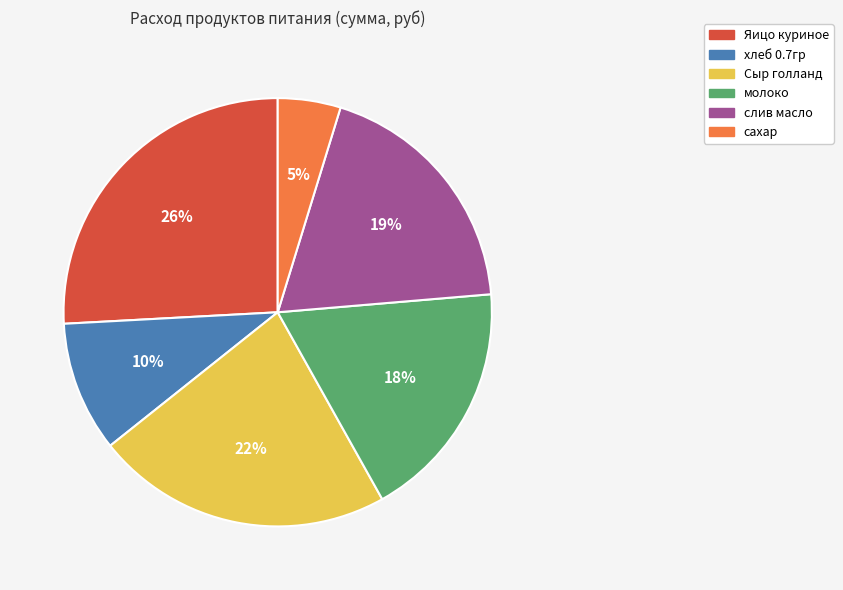

Does хлеб 0.7гр account for over 50% of the chart?

No